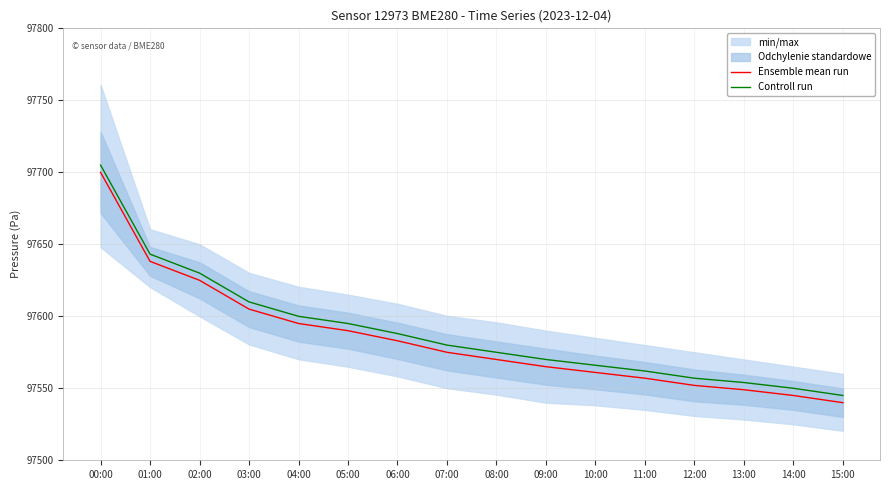

Is it true that Controll run equals 41887.6 at 02:00?

False